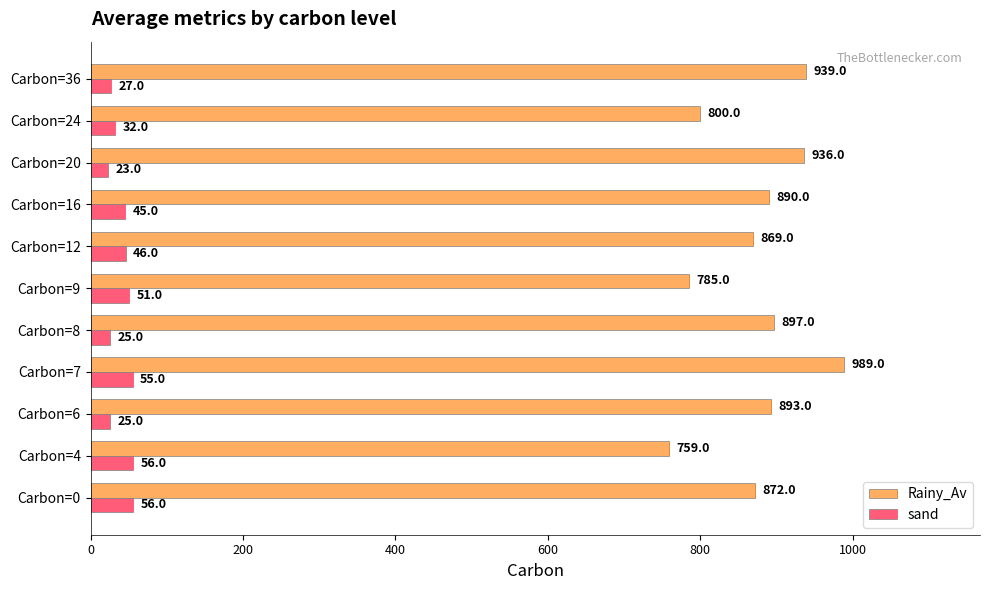

Read the Rainy_Av value at Carbon=0.

872